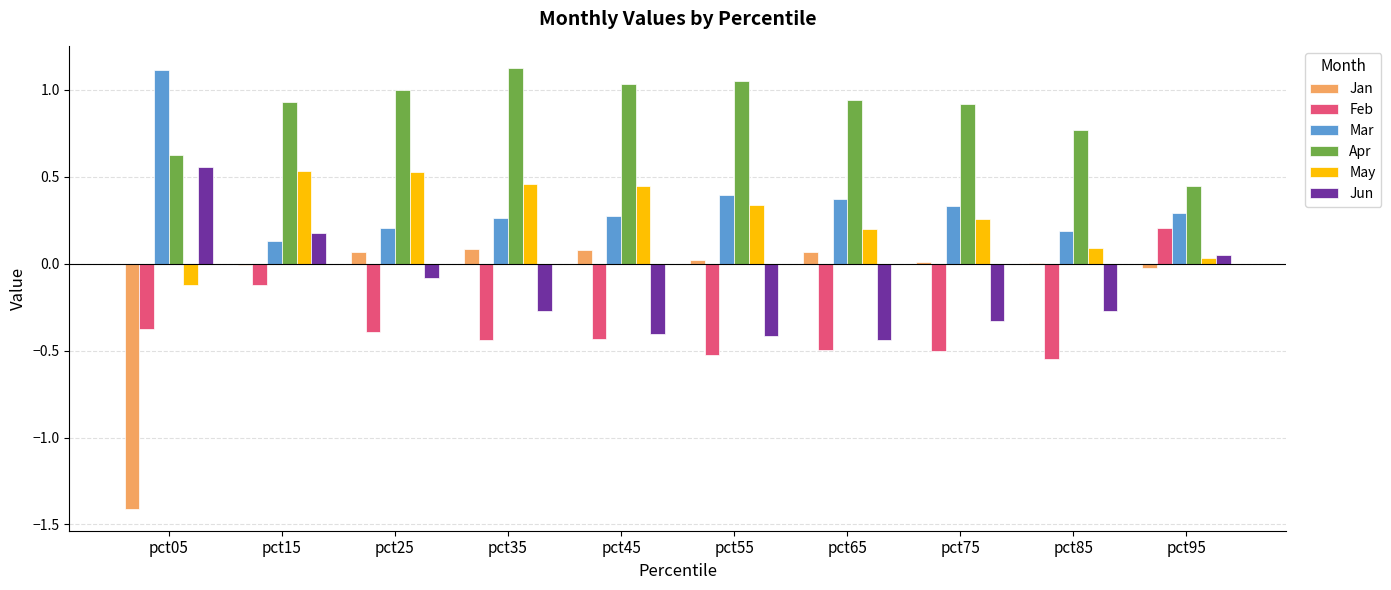

At which label is Feb closest to 0?

pct15